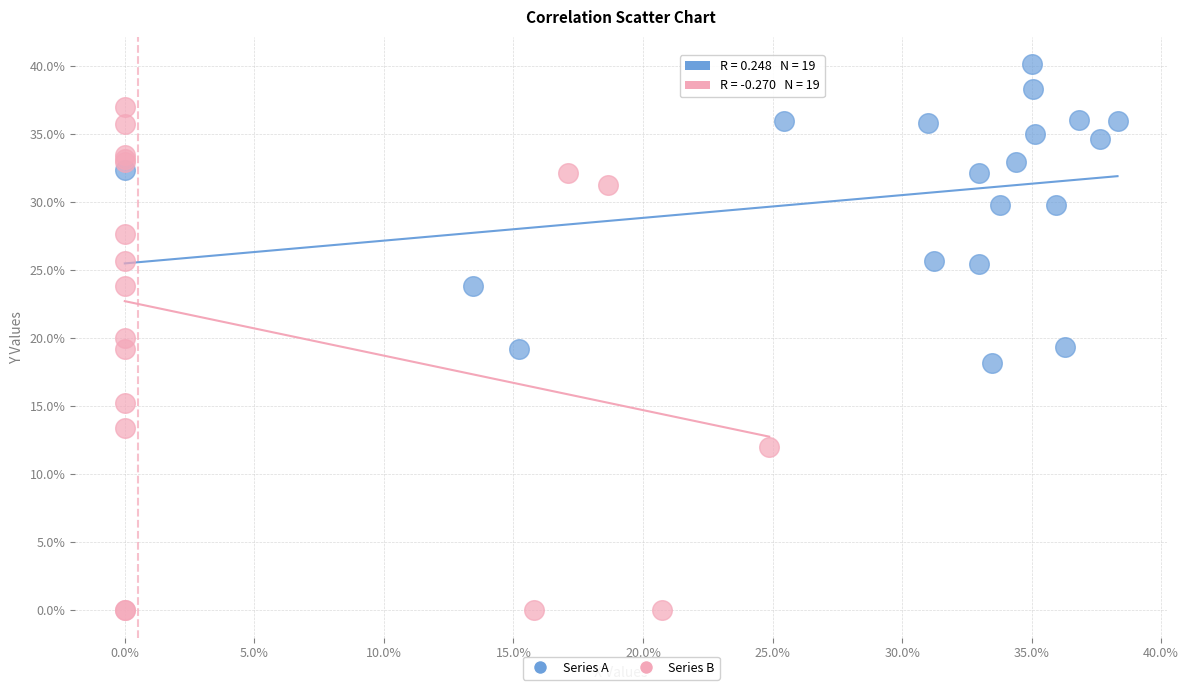

Which series has the largest Y range (max minus min)?

Series B